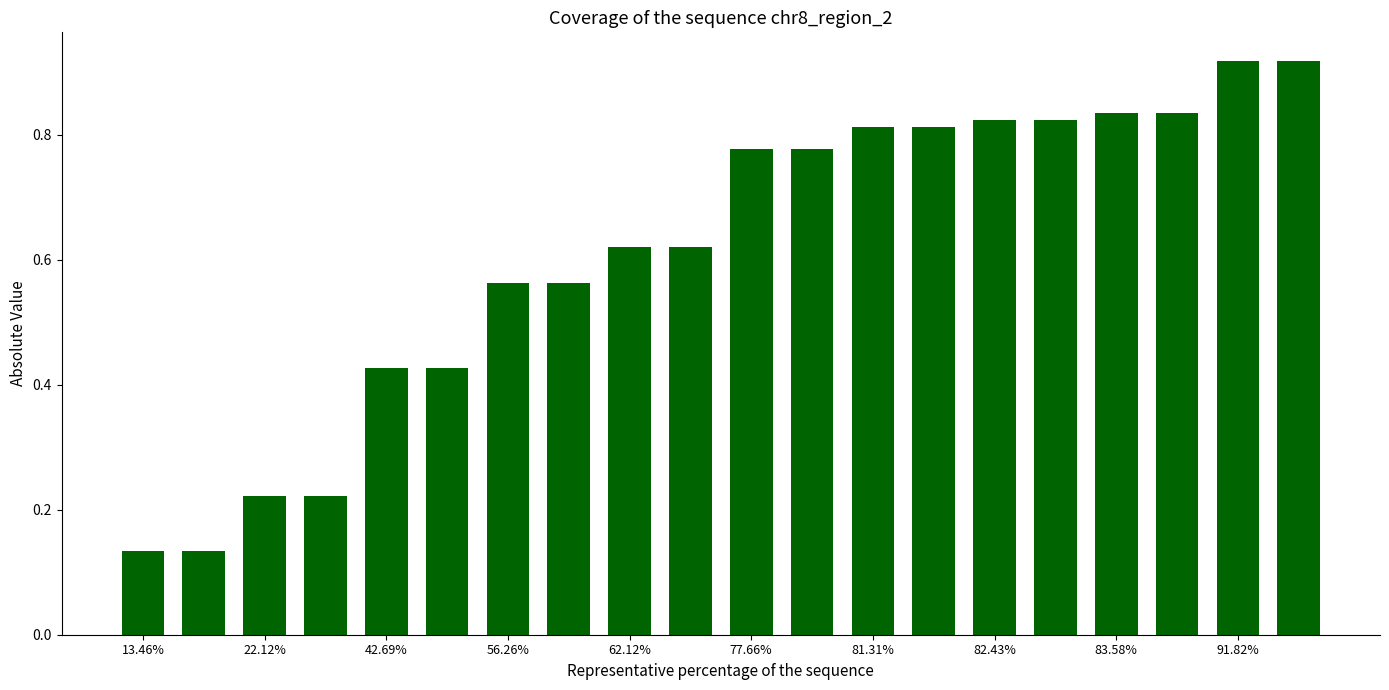

Does the chart contain any negative values?

No